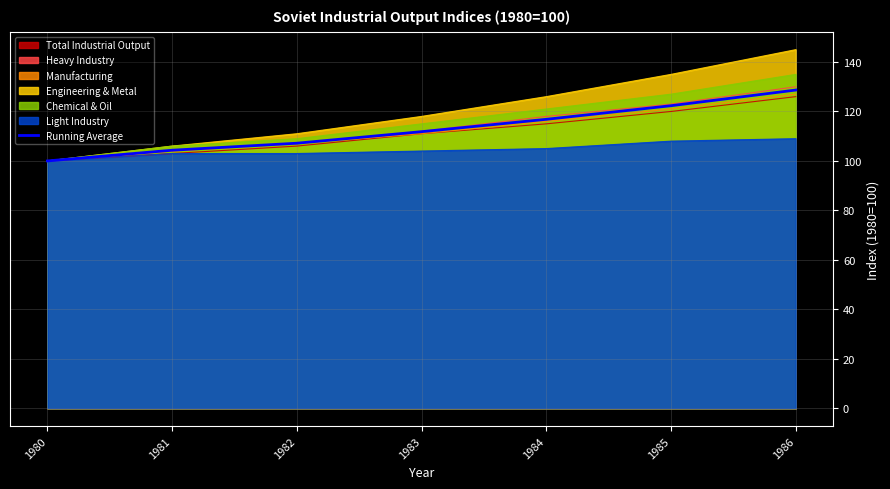

Reading left to right, transcribe all the data shown in this chart.

100.0	104.3	107.2	111.8	116.8	122.3	128.7